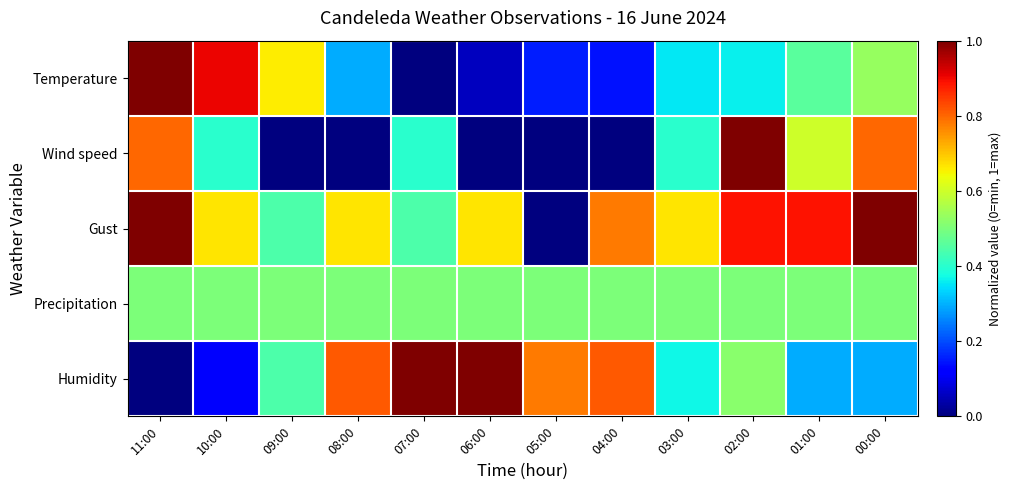

Reading left to right, transcribe all the data shown in this chart.

Temperature: 11:00=1.0	10:00=0.9	09:00=0.7	08:00=0.3	07:00=0.0	06:00=0.1	05:00=0.2	04:00=0.1	03:00=0.4	02:00=0.4	01:00=0.5	00:00=0.5
Wind speed: 11:00=0.8	10:00=0.4	09:00=0.0	08:00=0.0	07:00=0.4	06:00=0.0	05:00=0.0	04:00=0.0	03:00=0.4	02:00=1.0	01:00=0.6	00:00=0.8
Gust: 11:00=1.0	10:00=0.7	09:00=0.4	08:00=0.7	07:00=0.4	06:00=0.7	05:00=0.0	04:00=0.8	03:00=0.7	02:00=0.9	01:00=0.9	00:00=1.0
Precipitation: 11:00=0.5	10:00=0.5	09:00=0.5	08:00=0.5	07:00=0.5	06:00=0.5	05:00=0.5	04:00=0.5	03:00=0.5	02:00=0.5	01:00=0.5	00:00=0.5
Humidity: 11:00=0.0	10:00=0.1	09:00=0.4	08:00=0.8	07:00=1.0	06:00=1.0	05:00=0.8	04:00=0.8	03:00=0.4	02:00=0.5	01:00=0.3	00:00=0.3